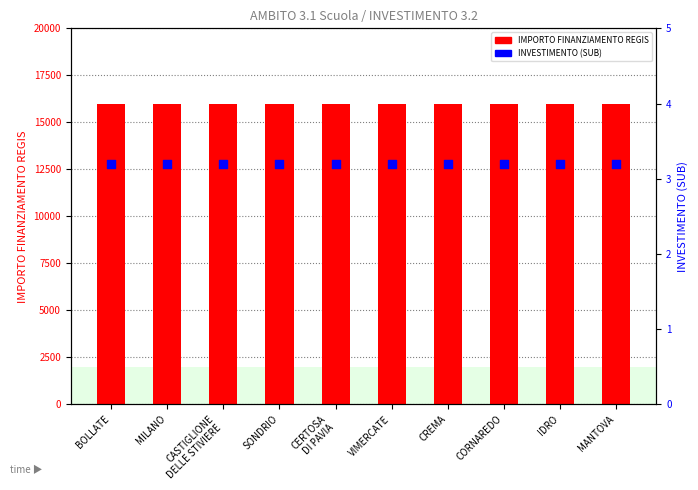

What are all the series names shown in the legend?

IMPORTO FINANZIAMENTO REGIS, INVESTIMENTO (SUB)